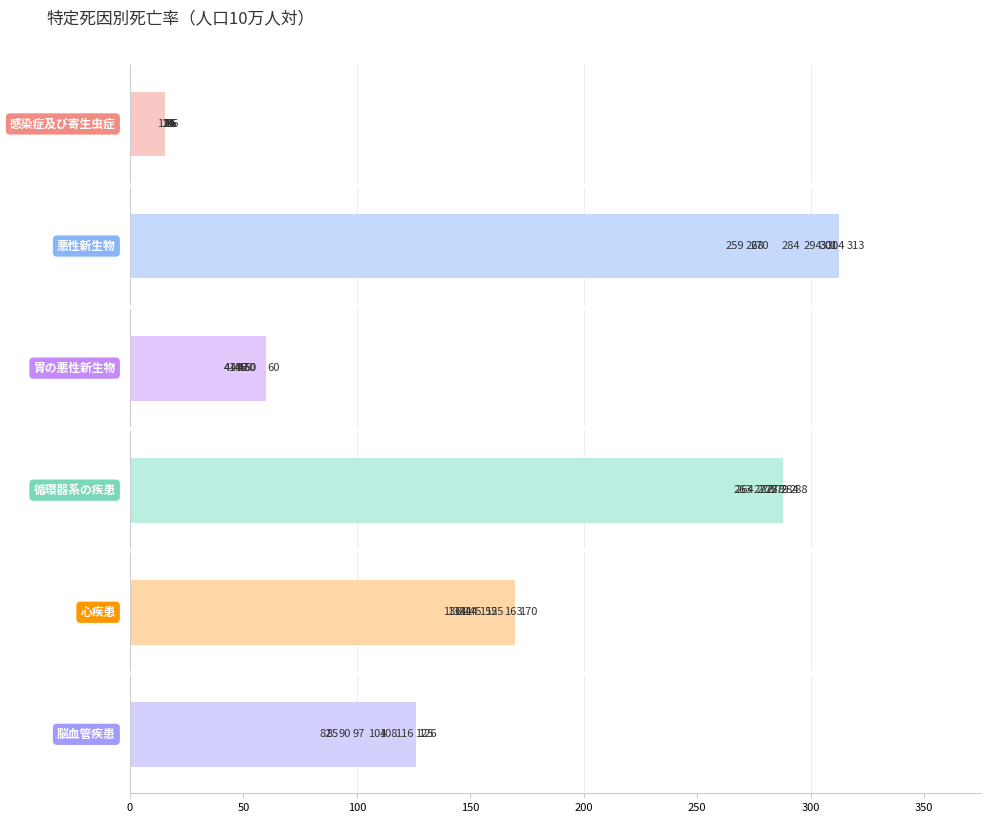

What is the smallest value displayed?

11.8